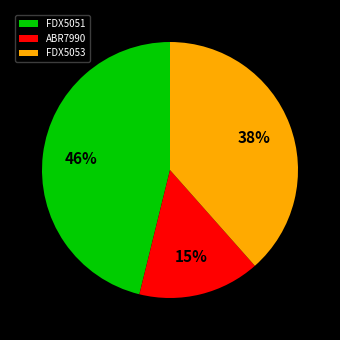

Rank the categories by value from lowest to highest.

ABR7990, FDX5053, FDX5051